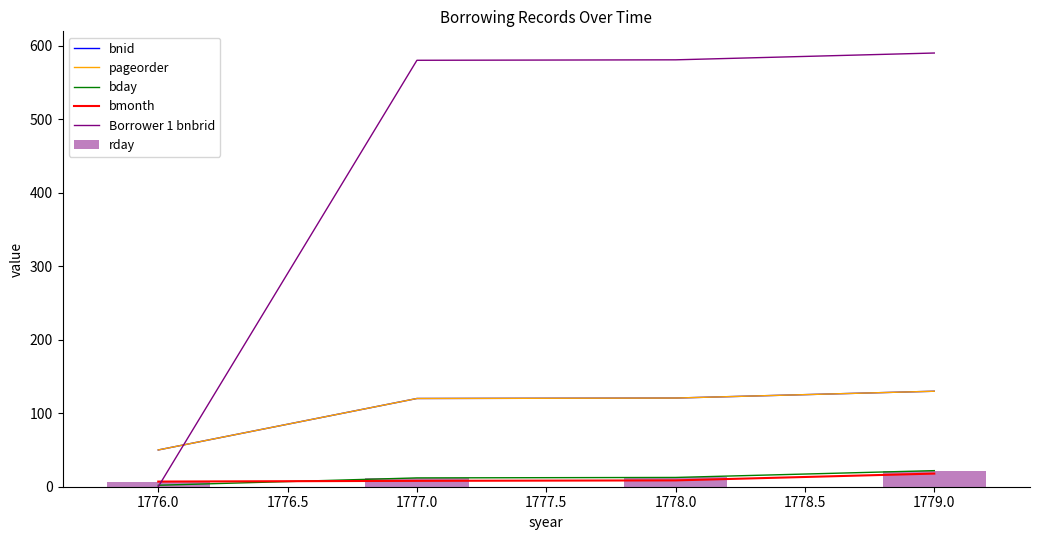

Are the bars grouped side by side (vs. stacked)?

Yes